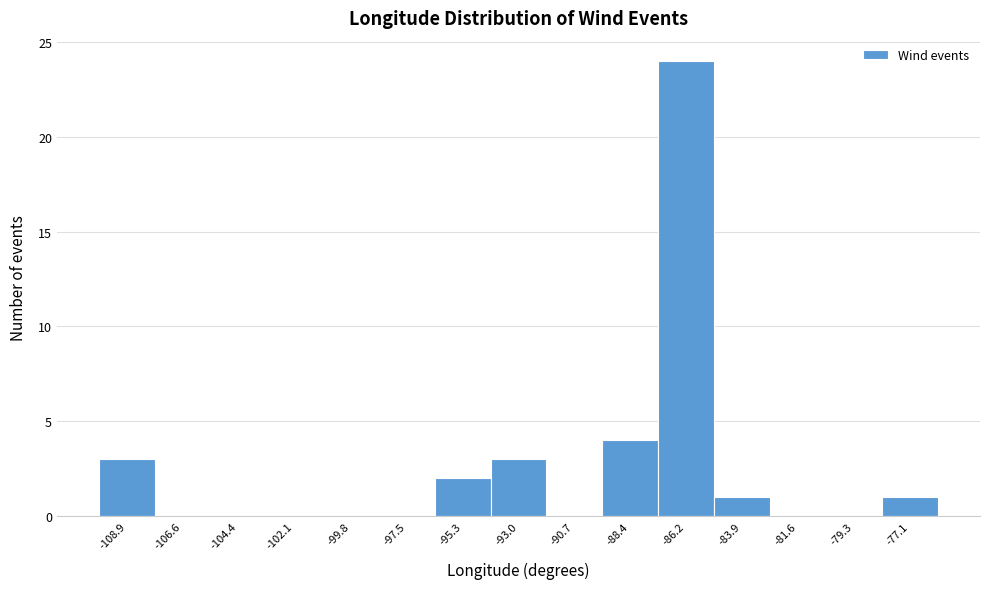

What is the height of the bar covering -96.5 to -94.0 on the x-axis? Neither the bar edges nor the heights are printed on the chart, so give them approximately, as read against the axes.

2